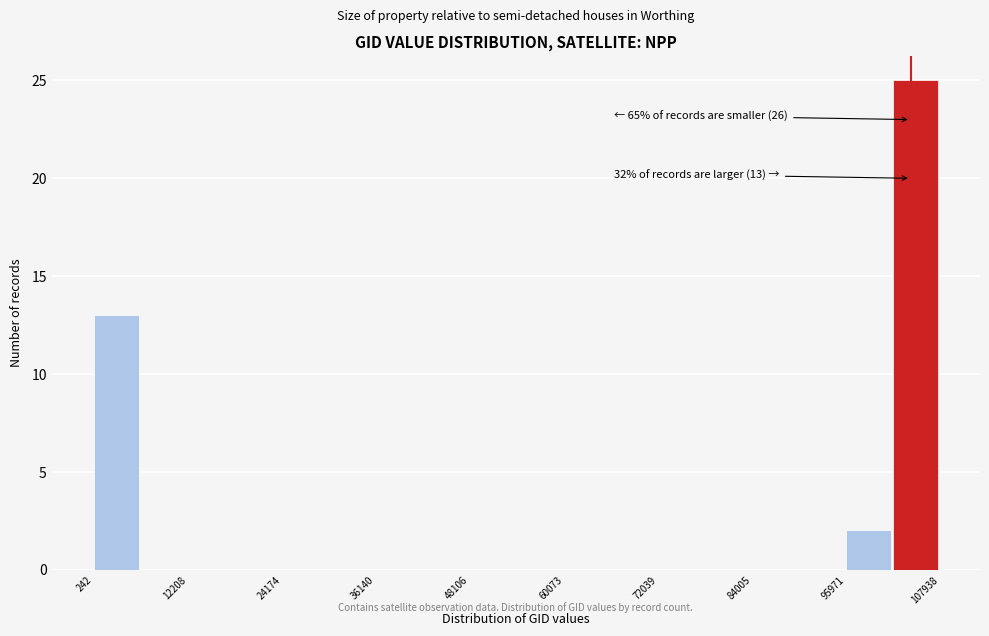

Read against the x-axis, roughly where is the centre of the tallest bar?

104000